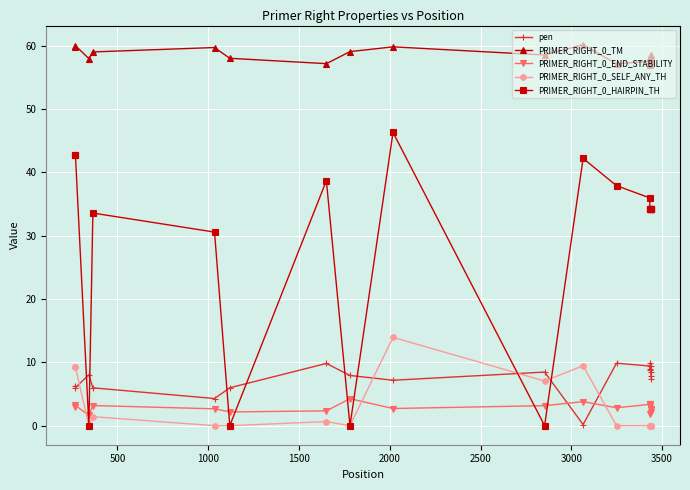

What is the value of the PRIMER_RIGHT_0_TM point at the 7th from the left?

57.2